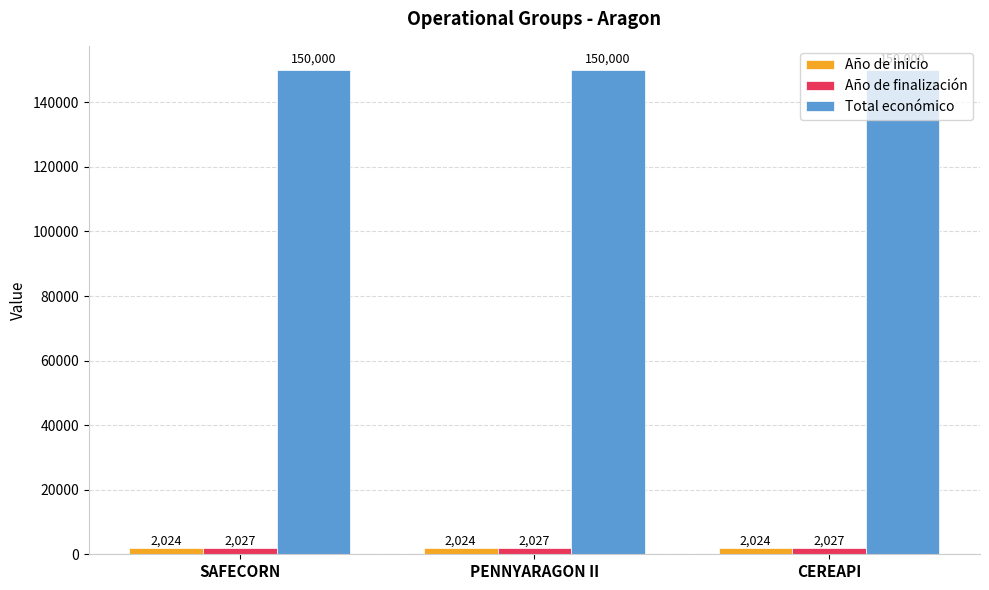

What is the minimum value shown in the chart?

2024